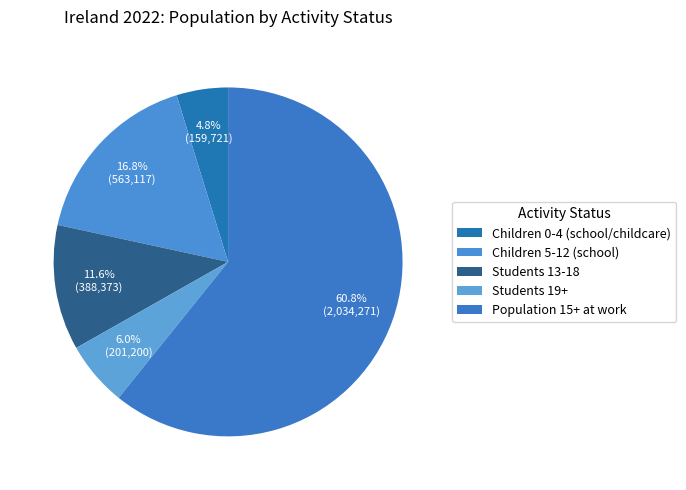

To the nearest percent, what is the average slice percentage?

20%